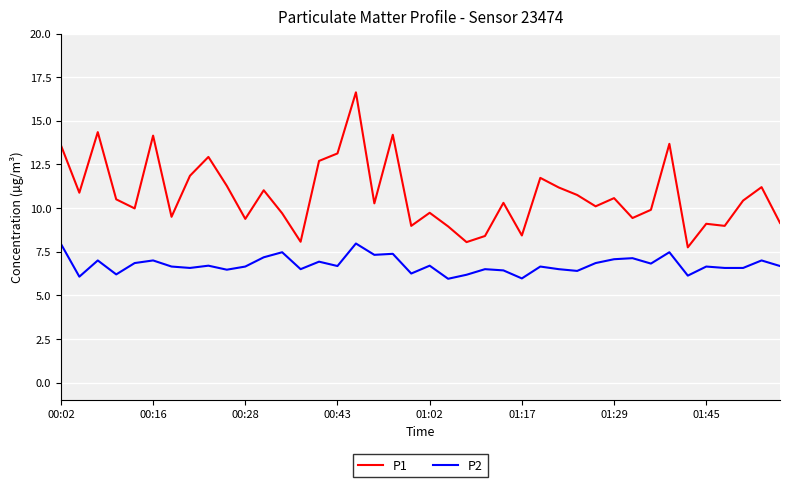

True or false: P1 and P2 intersect in this chart.

False